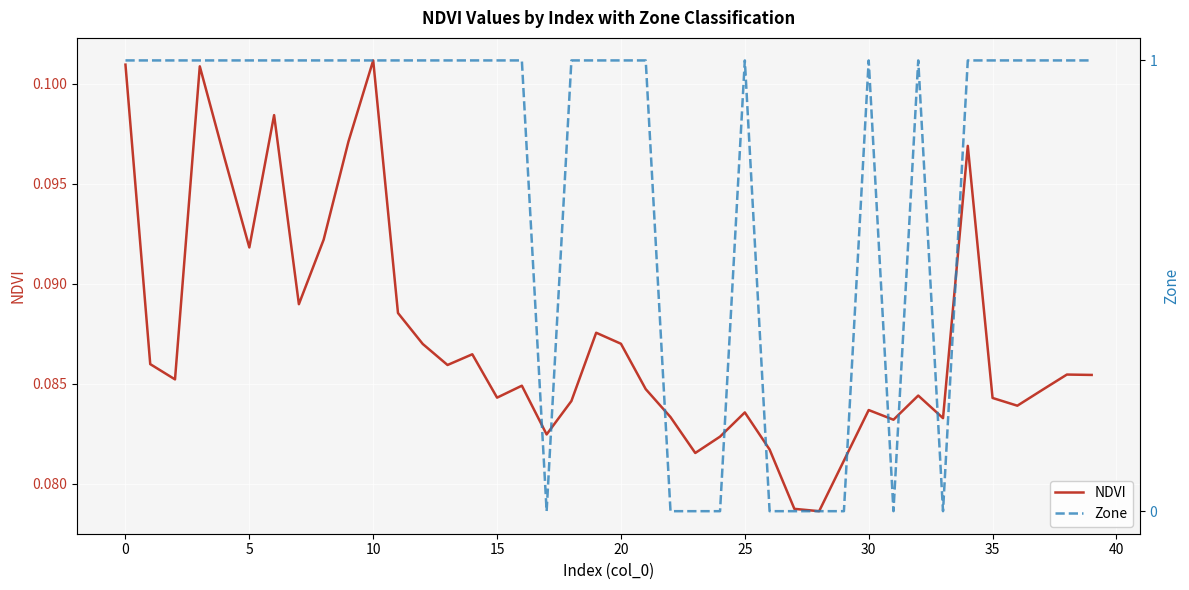

What is the value of the NDVI point at the 13th from the left?

0.1